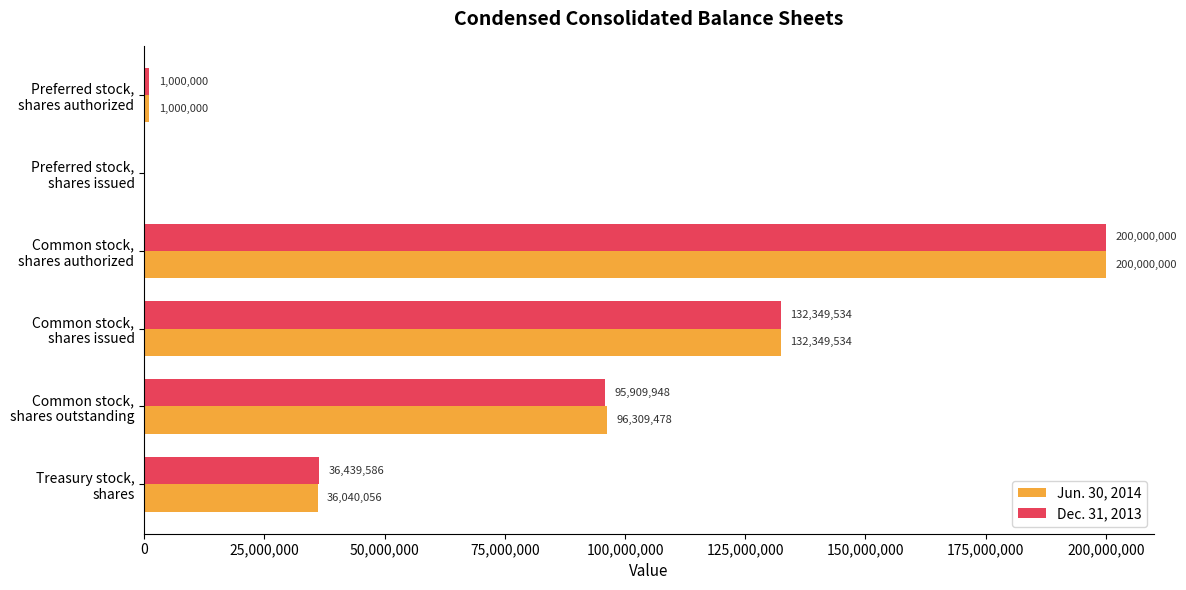

What is the highest value of the Jun. 30, 2014 series?

200000000